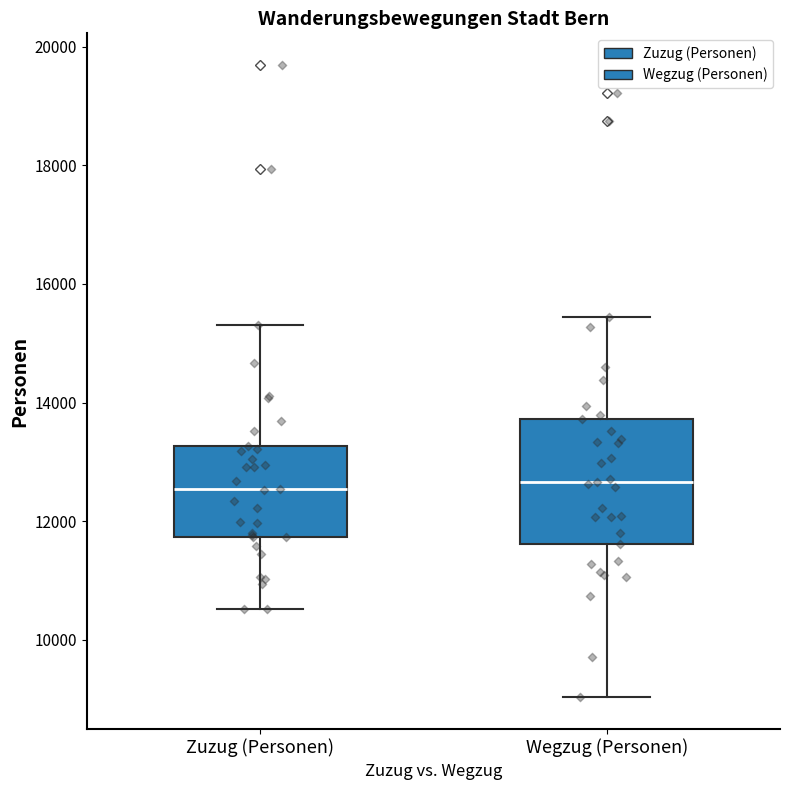

Comparing the boxes themselves (not the whiskers), which one is the tallest?

Wegzug (Personen)